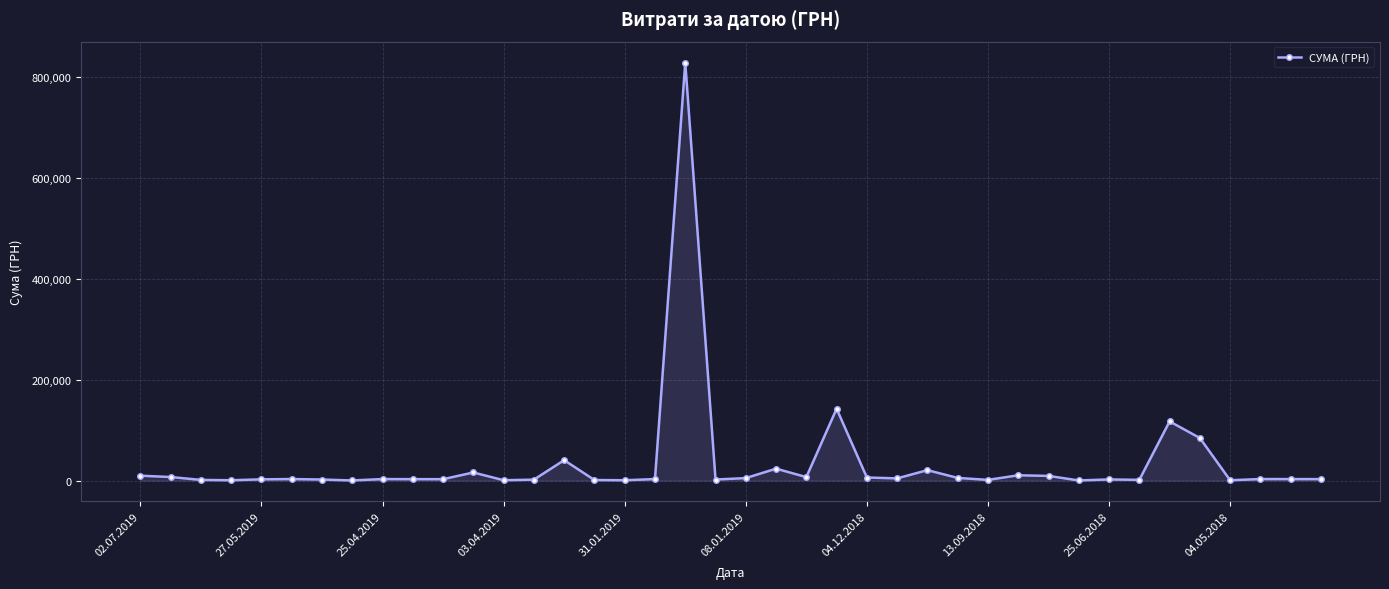

What is the sum of all values?

1378167.5